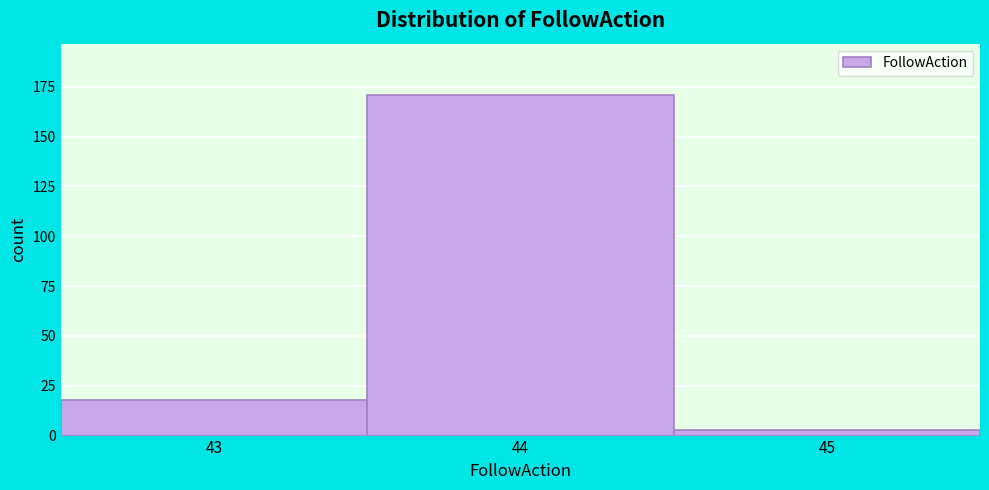

How tall is the bar that spans 42.5 to 43.5 on the x-axis? The values are not printed on the chart, so give them approximately, as read against the axis.

20